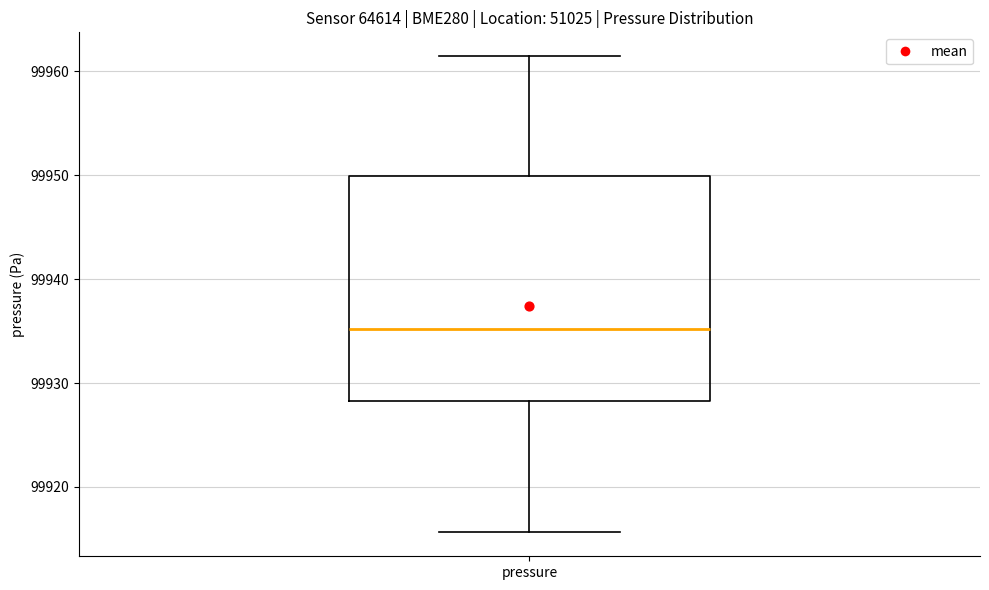

Transcribe this box plot: give where the median line is, the range the box spans, and where the two whiskers end, as read against the y-axis. The values are not printed on the chart, so give them approximately, as read against the axis.

median 99935, box 99928 to 99950, whiskers 99916 to 99961